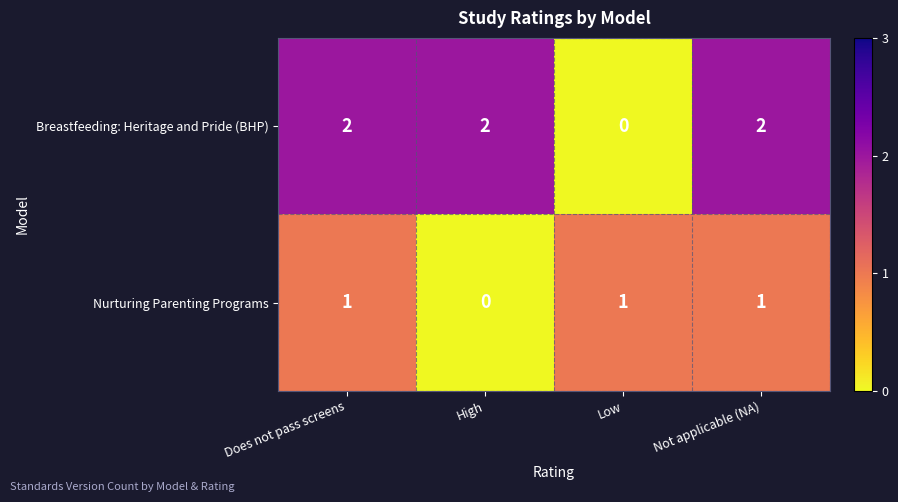

Count the Nurturing Parenting Programs values in the range 1 to 2.

3